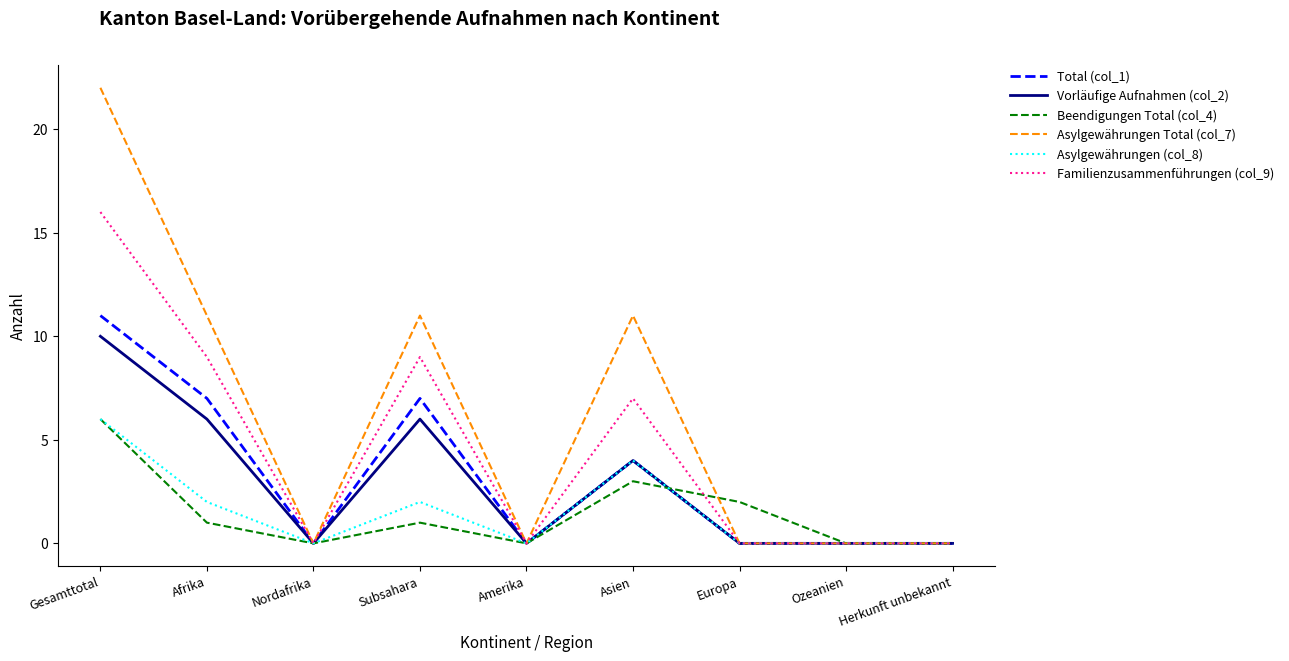

At which category is the sum across all series the highest?

Gesamttotal